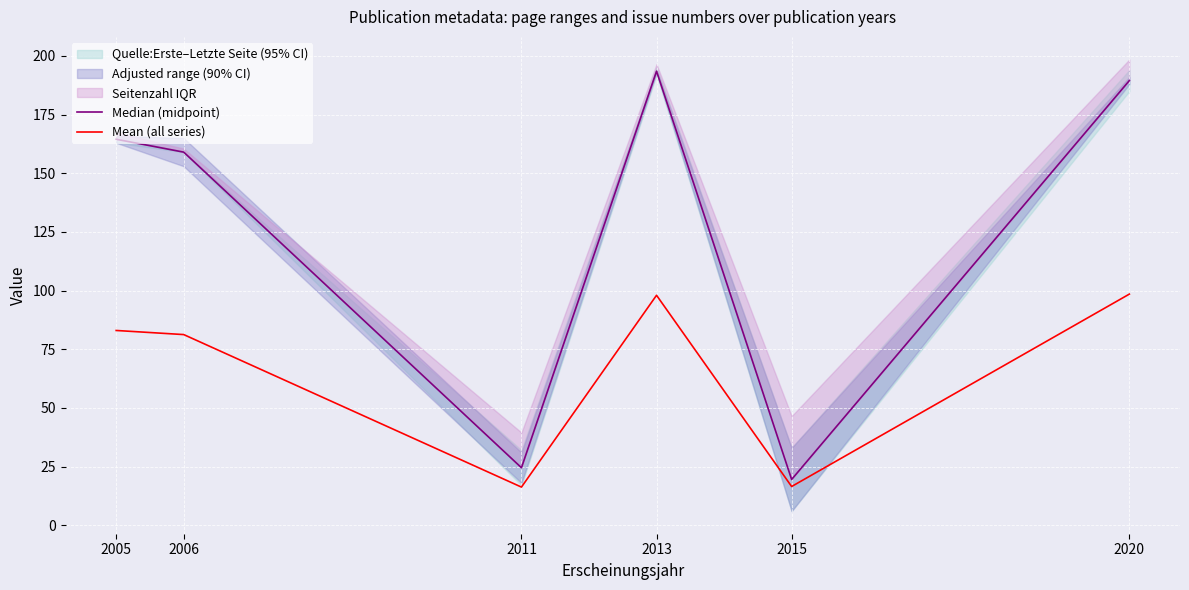

Rank the series at 2006 from highest to lowest value.

Median (midpoint), Mean (all series)